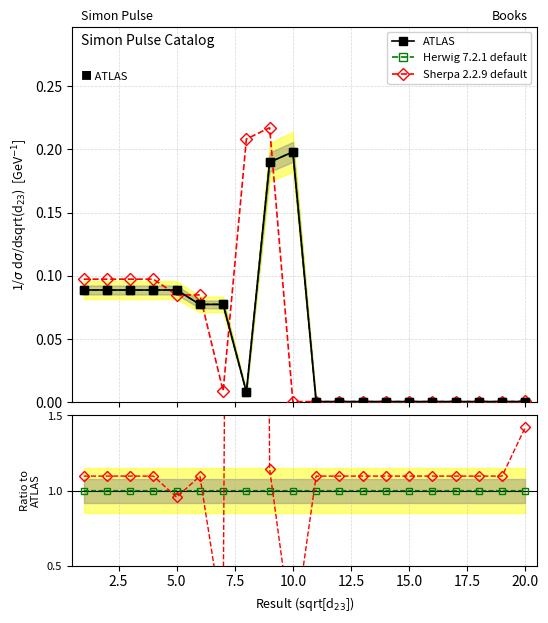

Read the Herwig 7.2.1 default value at 20.0.

1.0